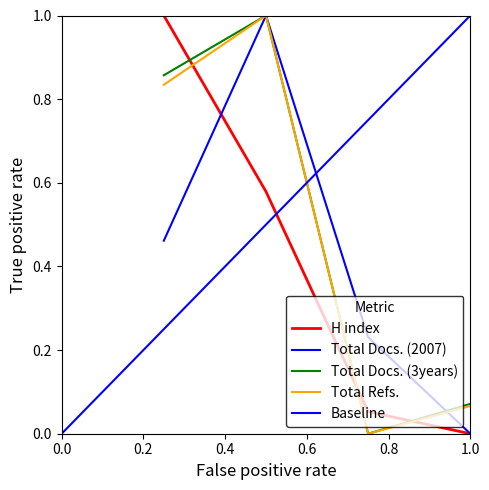

Which category has the highest value across all series?

1